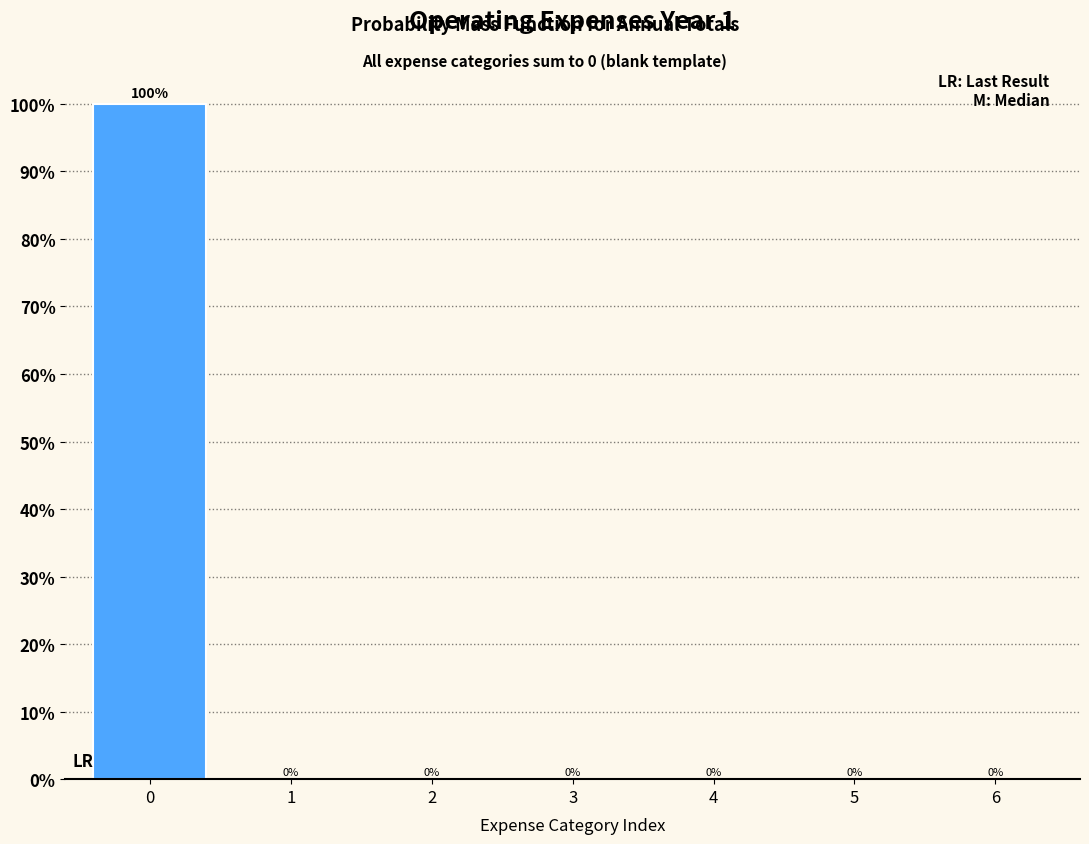

Reading left to right, list all the values displayed in this chart.

0=100	1=0	2=0	3=0	4=0	5=0	6=0